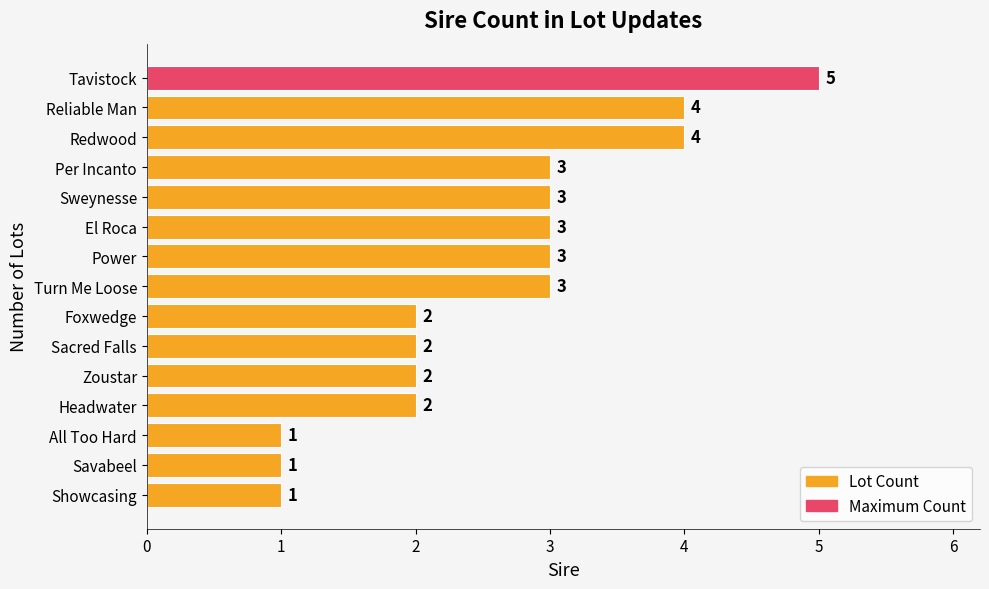

What is the sum of all values?

39